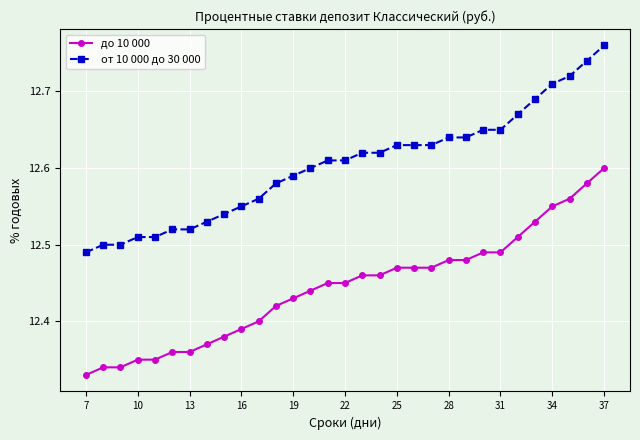

What are all the series names shown in the legend?

до 10 000, от 10 000 до 30 000